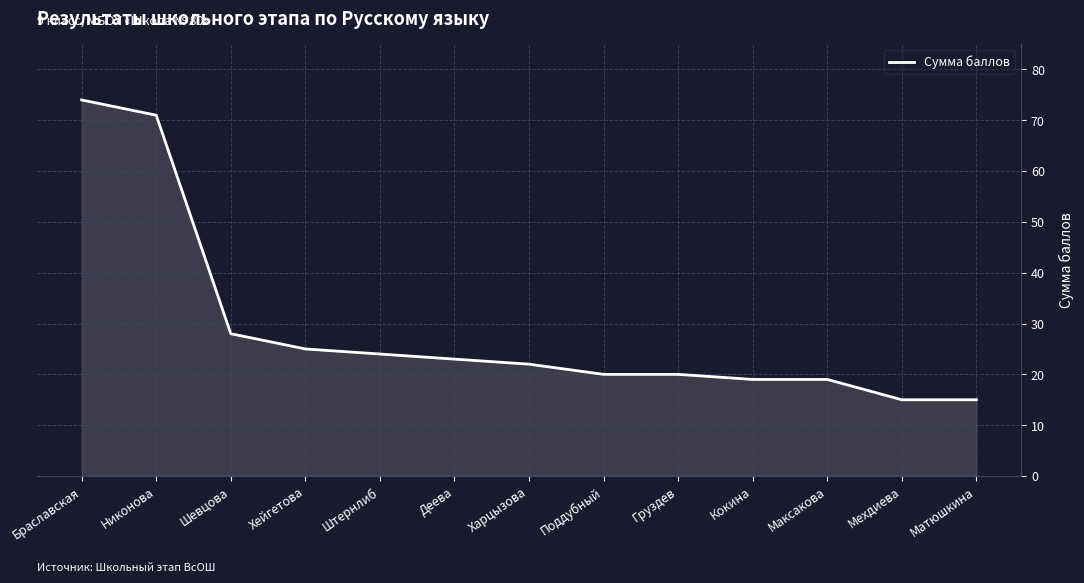

How many lines are shown in the chart?

1